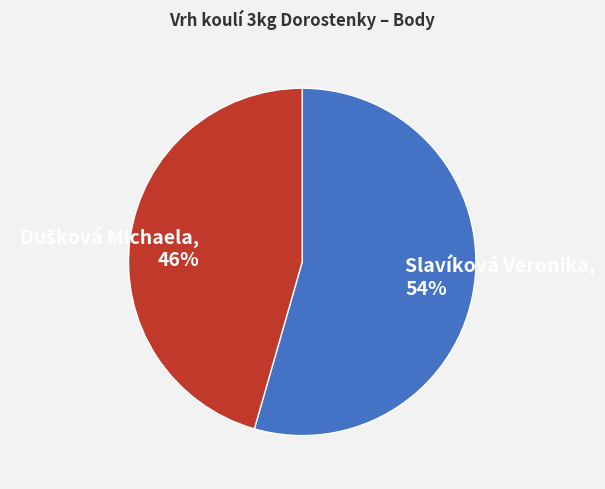

Which category has the biggest portion of the pie?

Slavíková Veronika